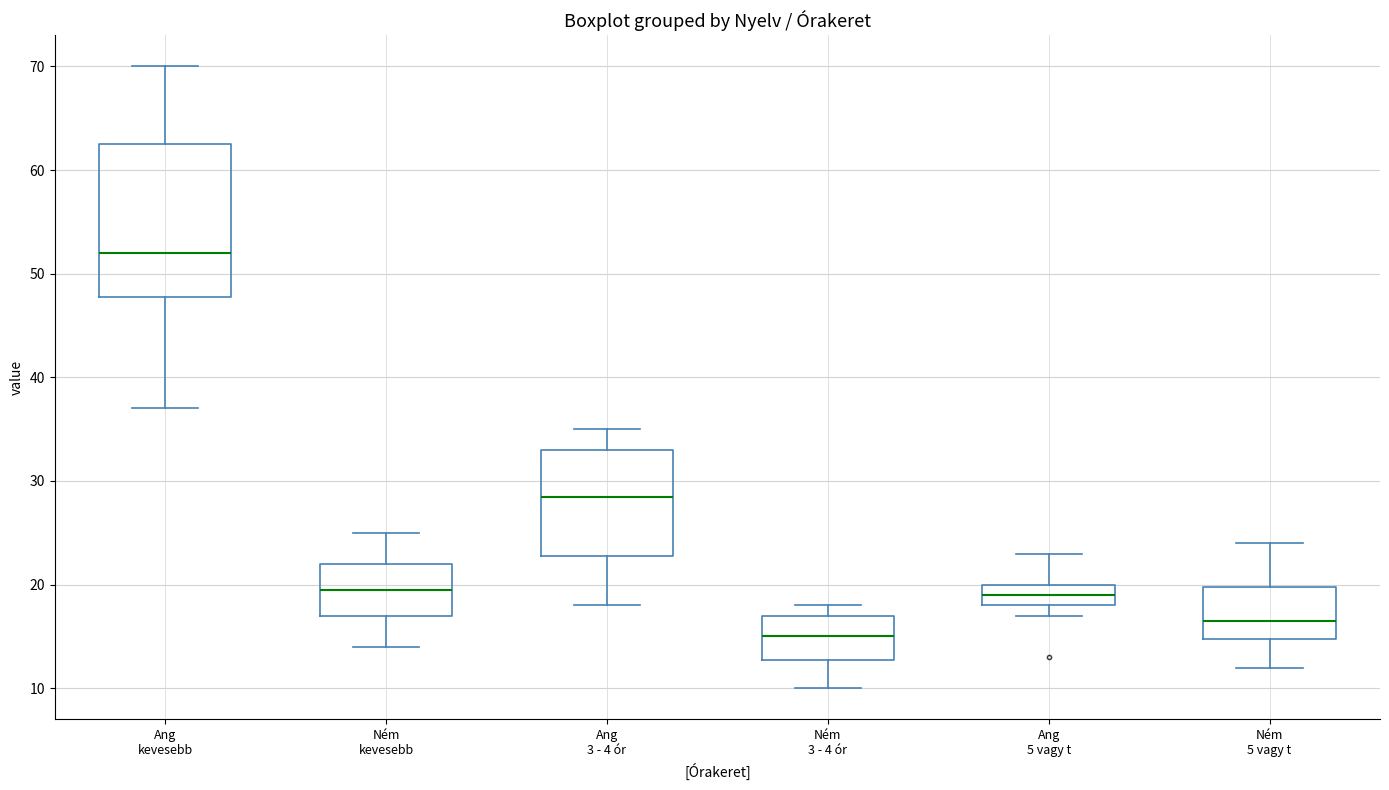

Reading left to right, transcribe this box plot: for each box, give where its median line is, the range the box spans, and where its two whiskers end, as read against the y-axis. The values are not printed on the chart, so give them approximately, as read against the axis.

Ang kevesebb: median 52, box 48 to 63, whiskers 37 to 70
Ném kevesebb: median 20, box 17 to 22, whiskers 14 to 25
Ang 3 - 4 ór: median 29, box 23 to 33, whiskers 18 to 35
Ném 3 - 4 ór: median 15, box 13 to 17, whiskers 10 to 18
Ang 5 vagy t: median 19, box 18 to 20, whiskers 17 to 23
Ném 5 vagy t: median 17, box 15 to 20, whiskers 12 to 24